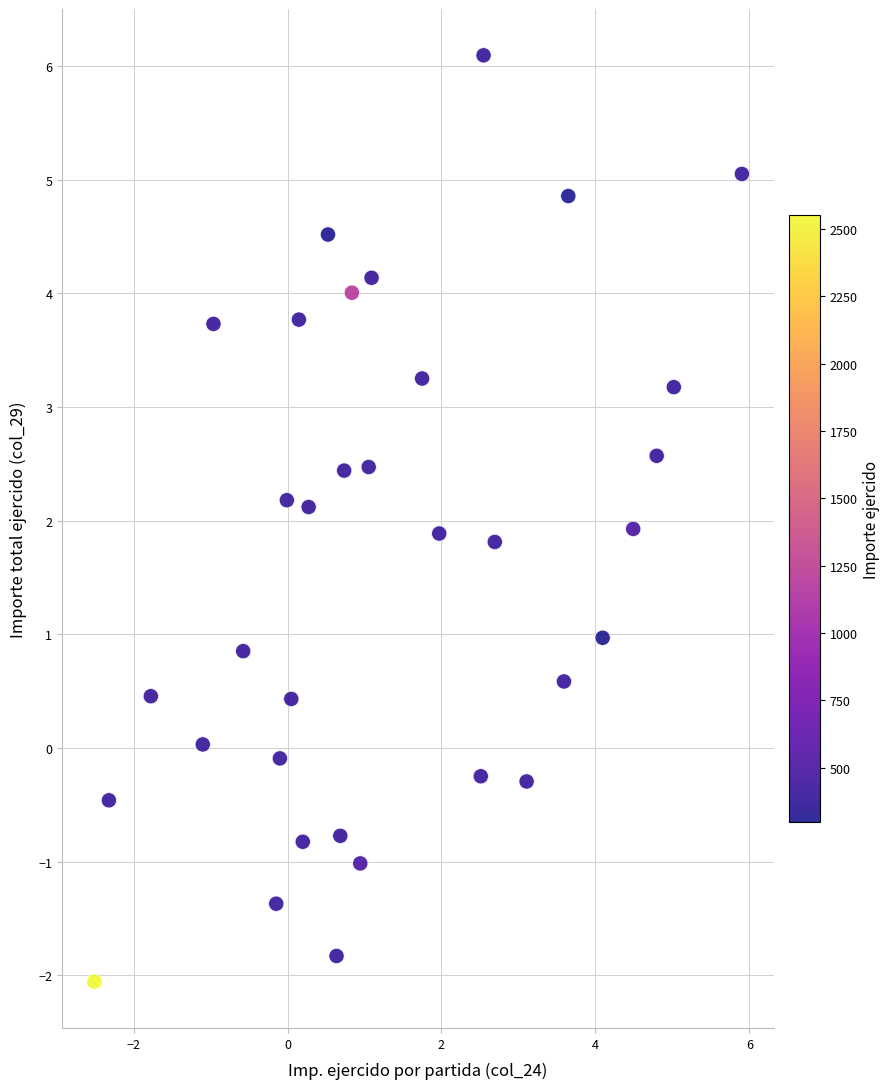

What is the range of X values (max minus min)?

8.4